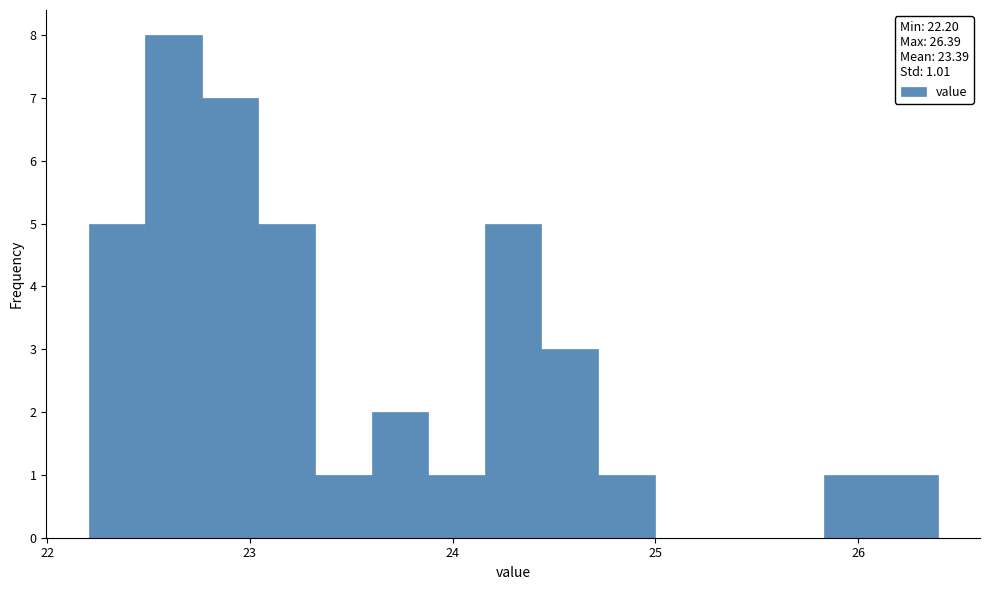

Around what value on the x-axis is the tallest bar? Give the approximate position of its centre, as read against the axis.

22.6